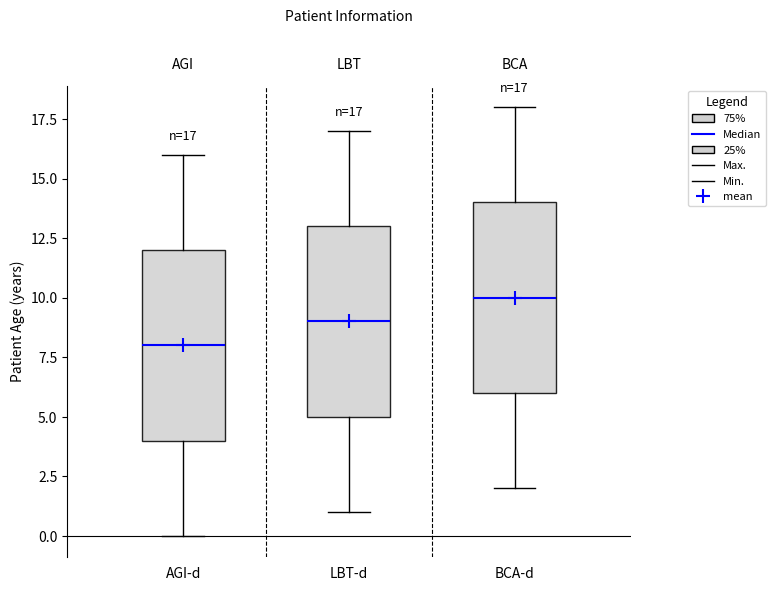

Which box's median line is the highest?

BCA-d